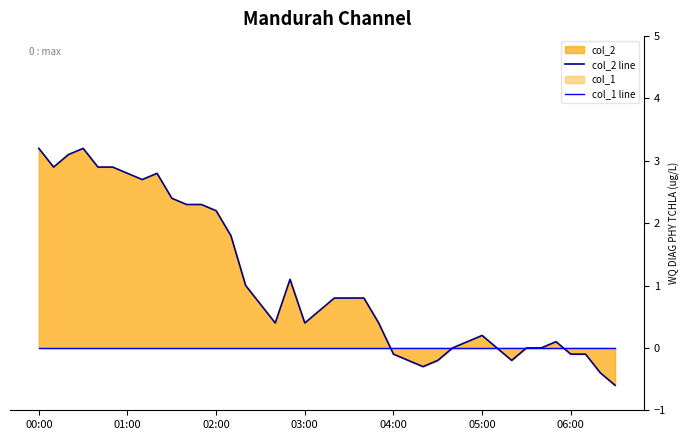

Does the chart display data point markers on the line(s)?

No